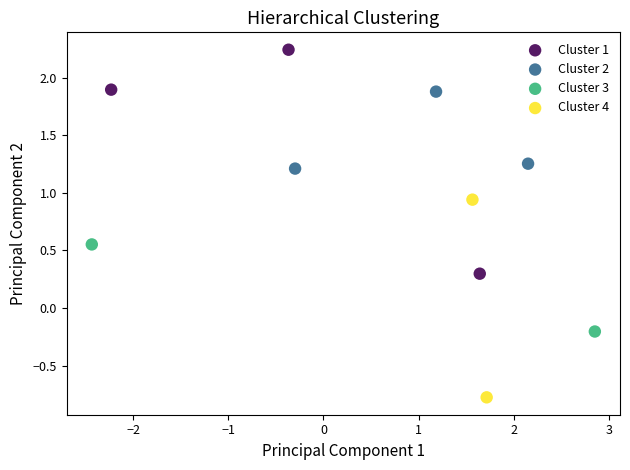

Which series contains the lowest Y value?

Cluster 4